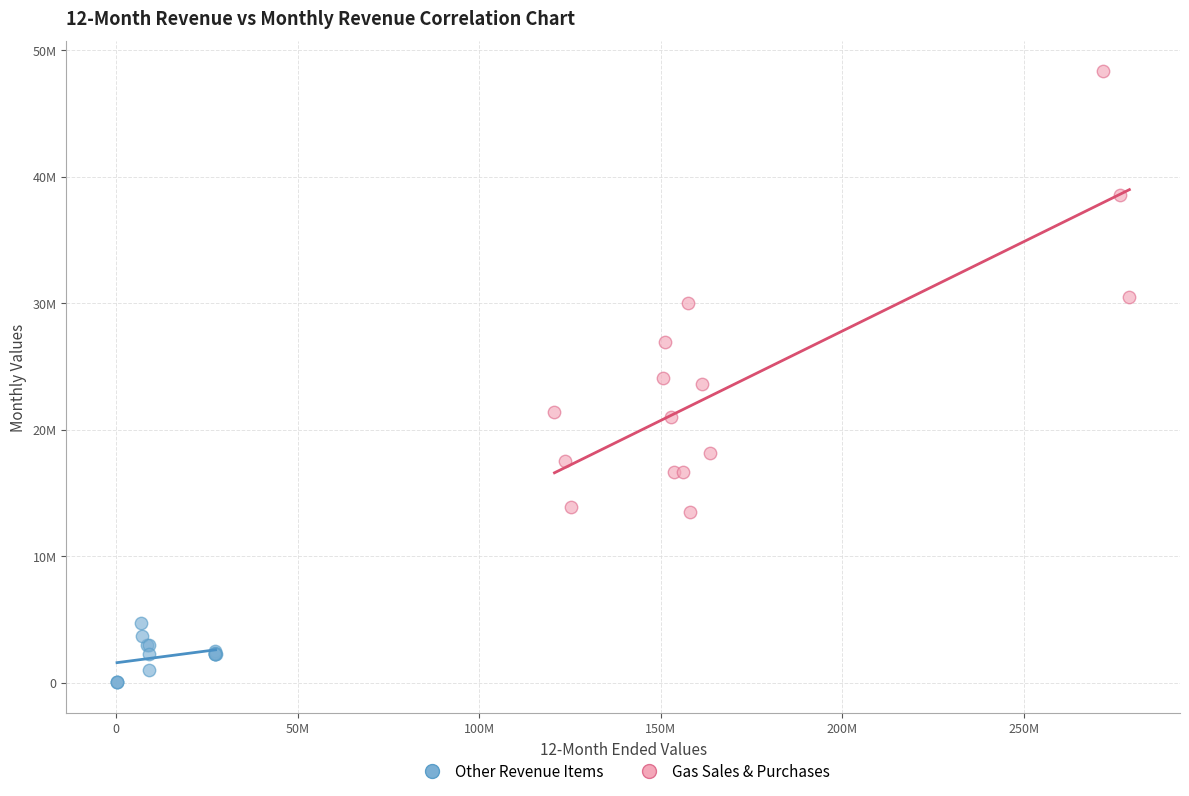

Which series contains the highest Y value?

Gas Sales & Purchases